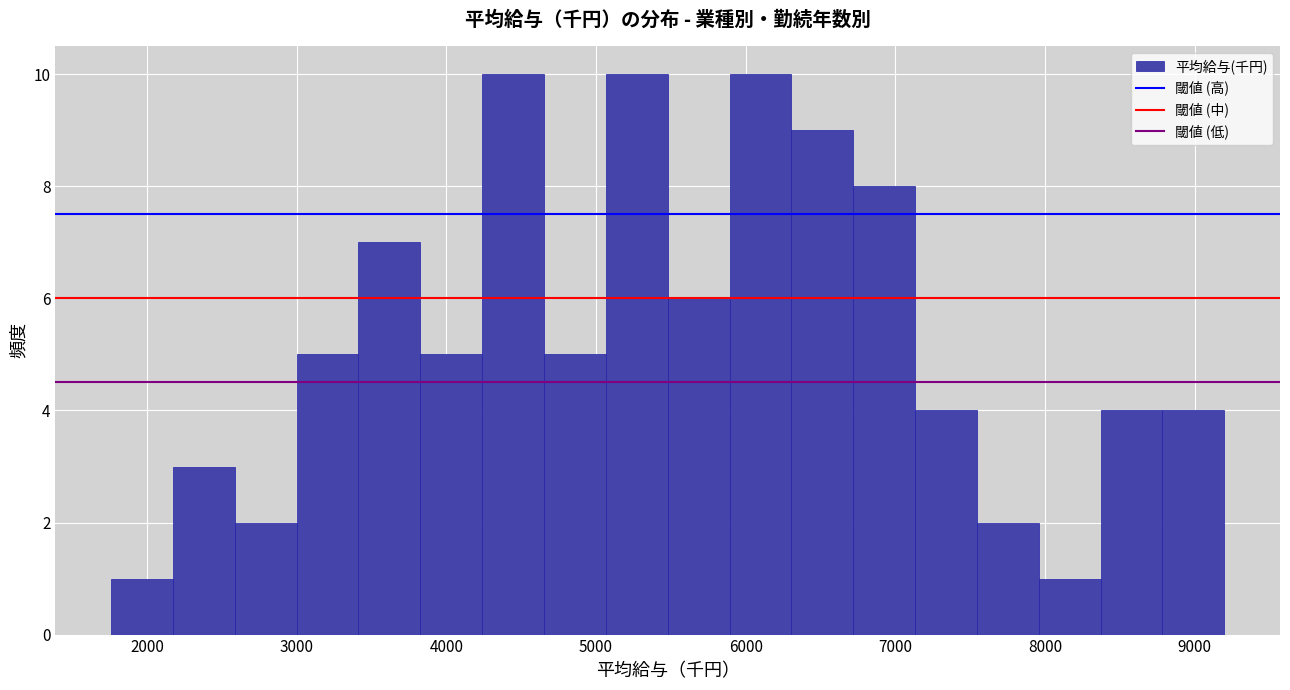

Reading left to right, transcribe this chart: for each bar, give the range it covers on the x-axis and its height. Neither the bar edges nor the heights are printed on the chart, so give them approximately, as read against the axes.

1800 to 2200: 1
2200 to 2600: 3
2600 to 3000: 2
3000 to 3400: 5
3400 to 3800: 7
3800 to 4200: 5
4200 to 4700: 10
4700 to 5100: 5
5100 to 5500: 10
5500 to 5900: 6
5900 to 6300: 10
6300 to 6700: 9
6700 to 7100: 8
7100 to 7500: 4
7500 to 8000: 2
8000 to 8400: 1
8400 to 8800: 4
8800 to 9200: 4